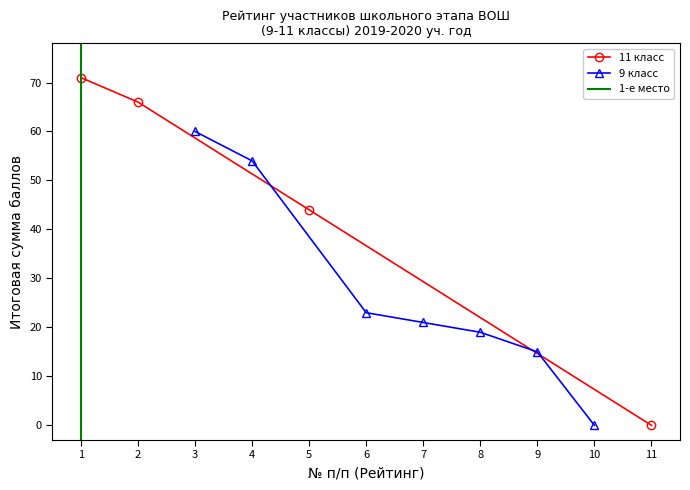

Between 5 and 3, which is larger?

3